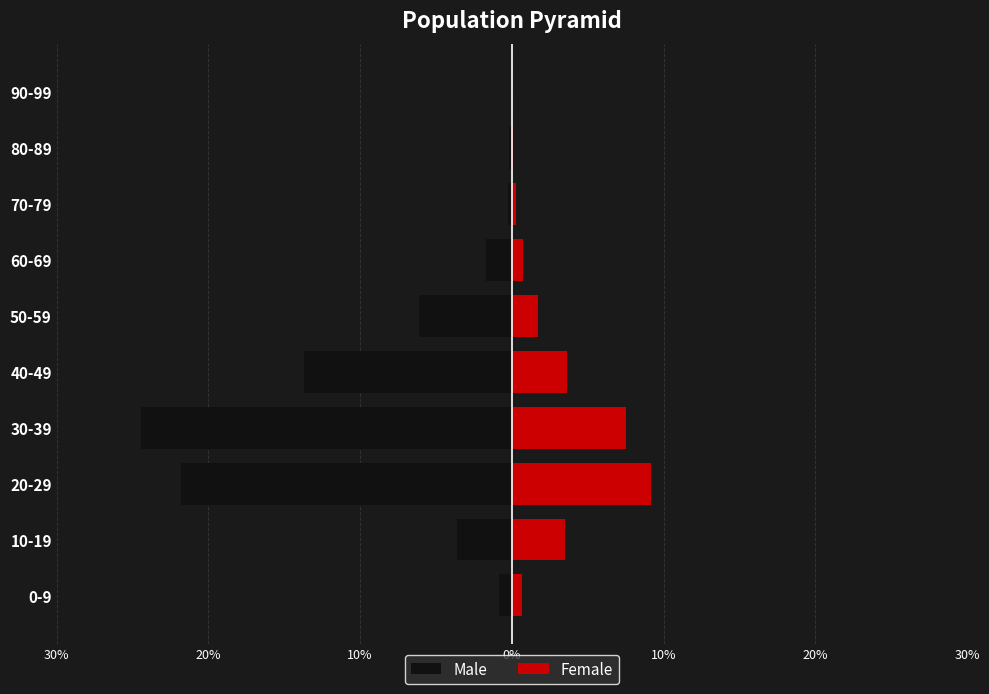

What is the difference between the highest and lowest values at 10-19?

7.1